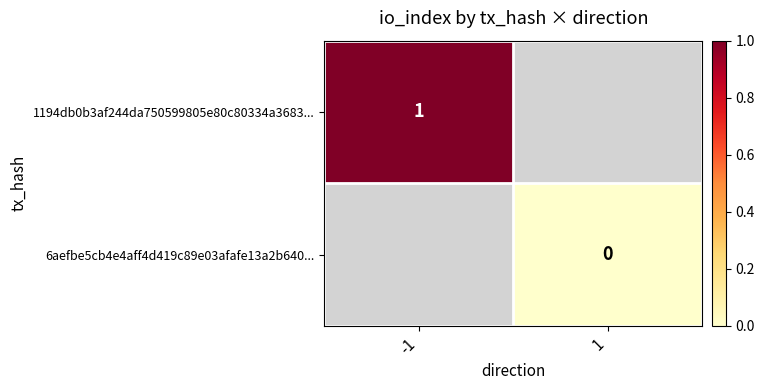

Which category has the highest value across all series?

-1